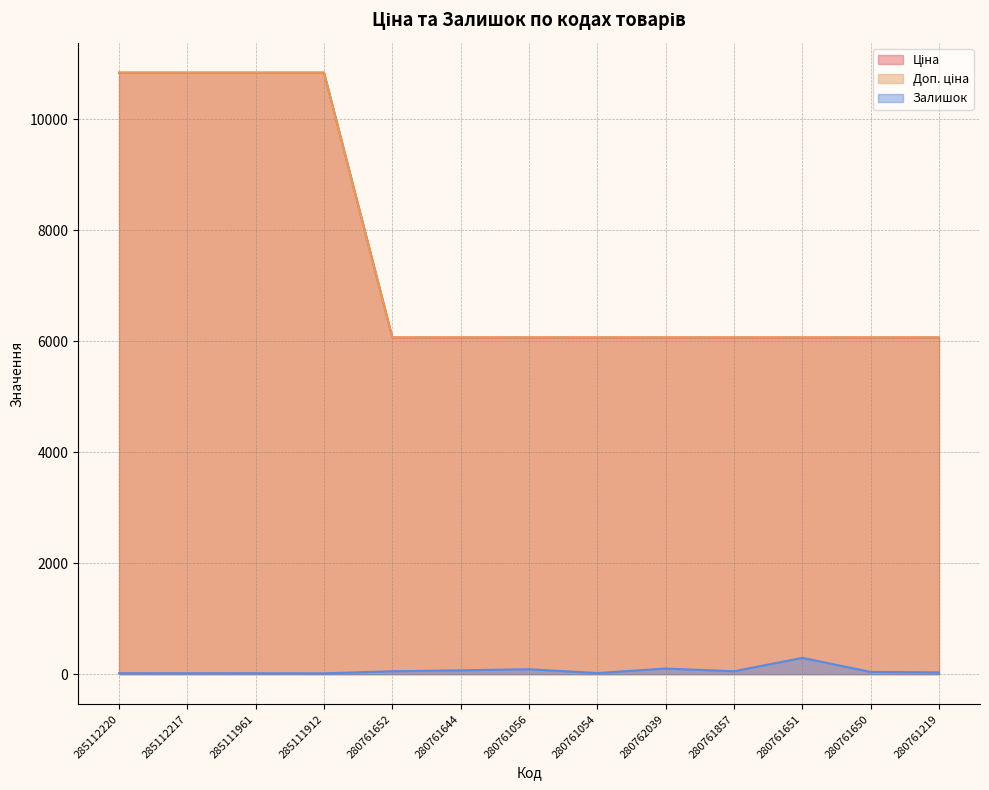

Rank the categories by Залишок value from highest to lowest.

280761651, 280762039, 280761056, 280761644, 280761652, 280761857, 280761650, 280761219, 280761054, 285112220, 285112217, 285111961, 285111912